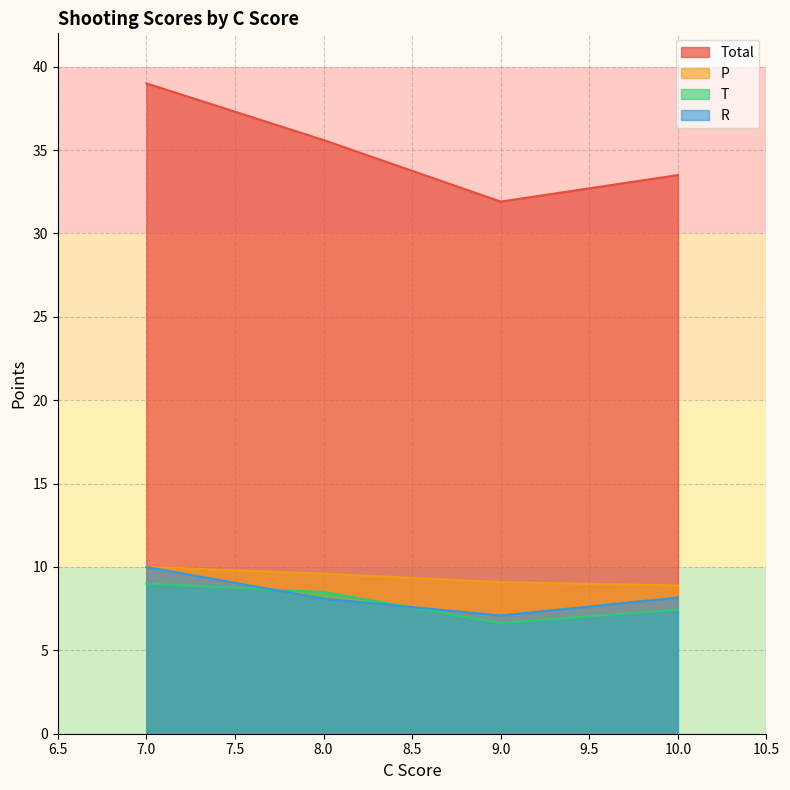

The Total series shows 7 at 10. True or false?

False